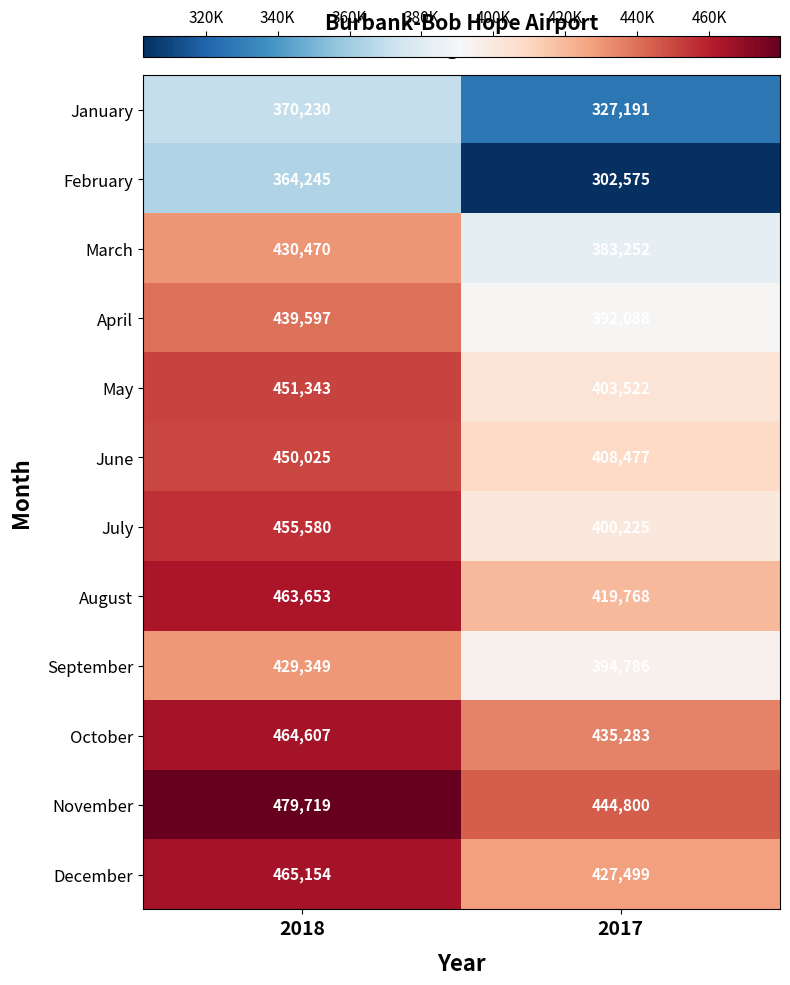

Which series has the largest total across all categories?

November